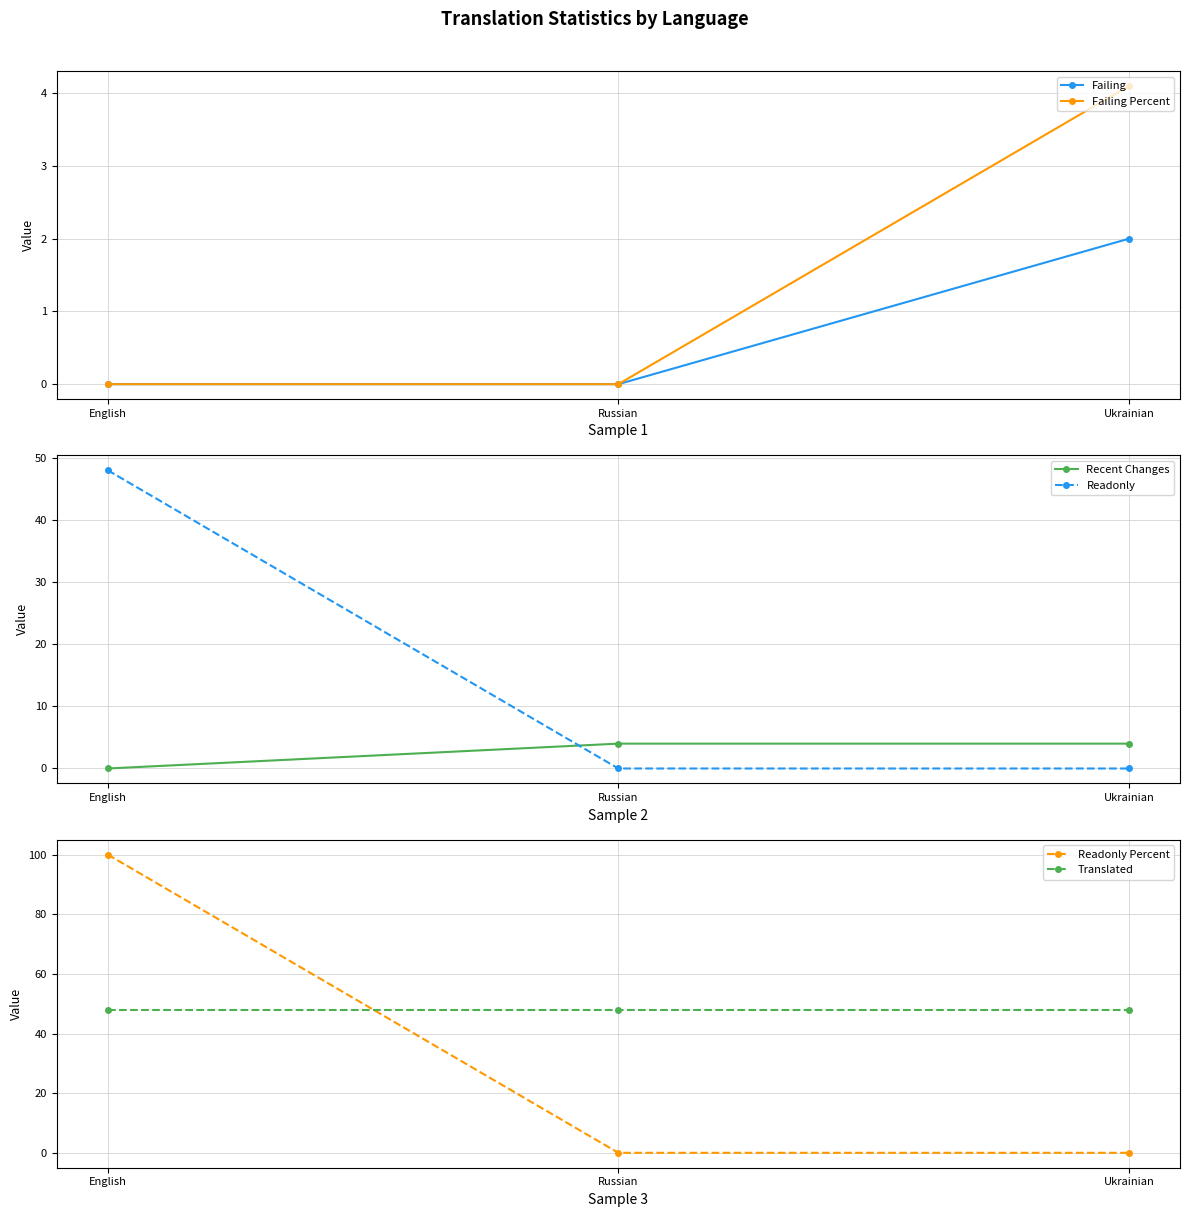

Is the value of Failing Percent at English greater than the value of Readonly Percent at Ukrainian?

No